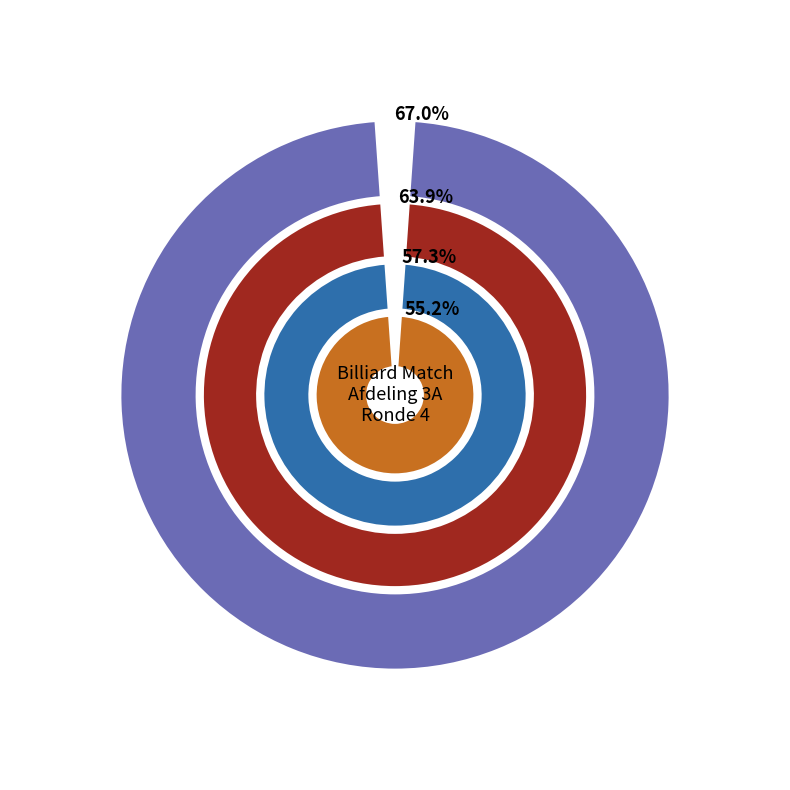

True or false: VAN DEN BERGH LEO accounts for 5% of the total.

False